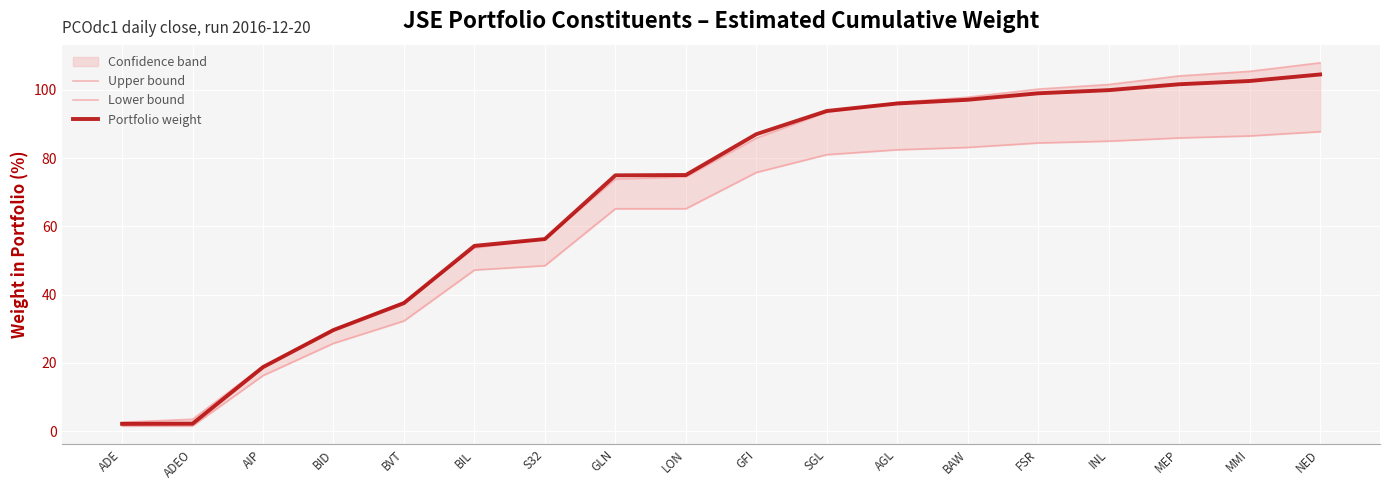

Which series changed the most between ADEO and SGL?

Portfolio weight